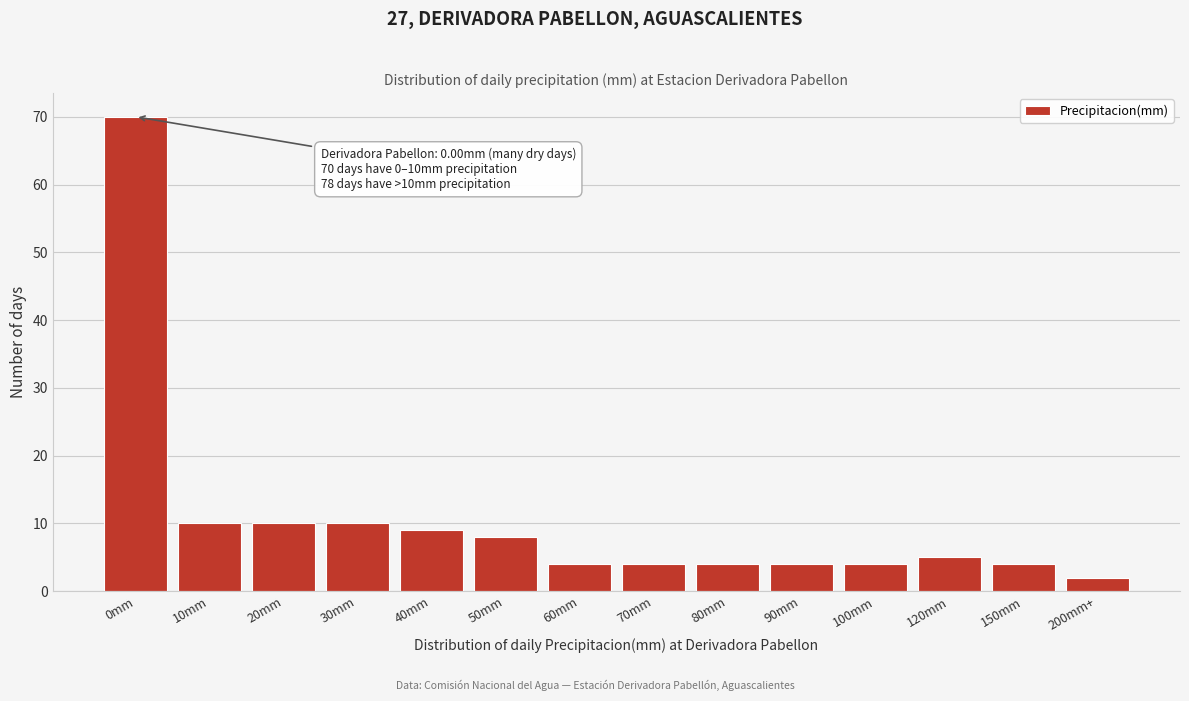

Reading right to left, what are all the values shown in this chart?

200mm+=2	150mm=4	120mm=5	100mm=4	90mm=4	80mm=4	70mm=4	60mm=4	50mm=8	40mm=9	30mm=10	20mm=10	10mm=10	0mm=70